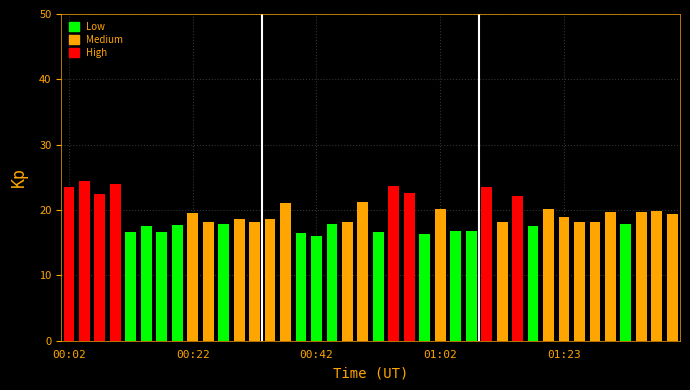

What is the sum of all values?

771.0